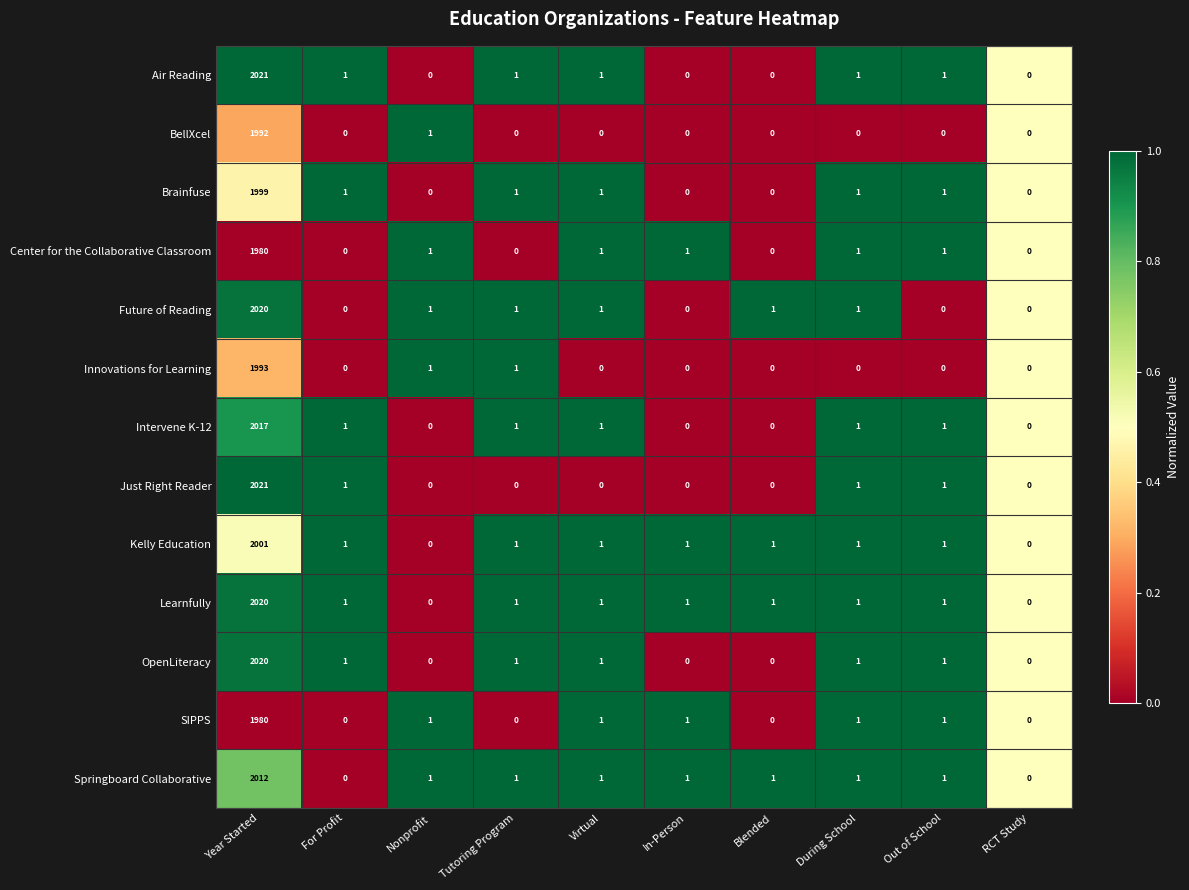

At which category does the chart reach its peak across all series?

Year Started